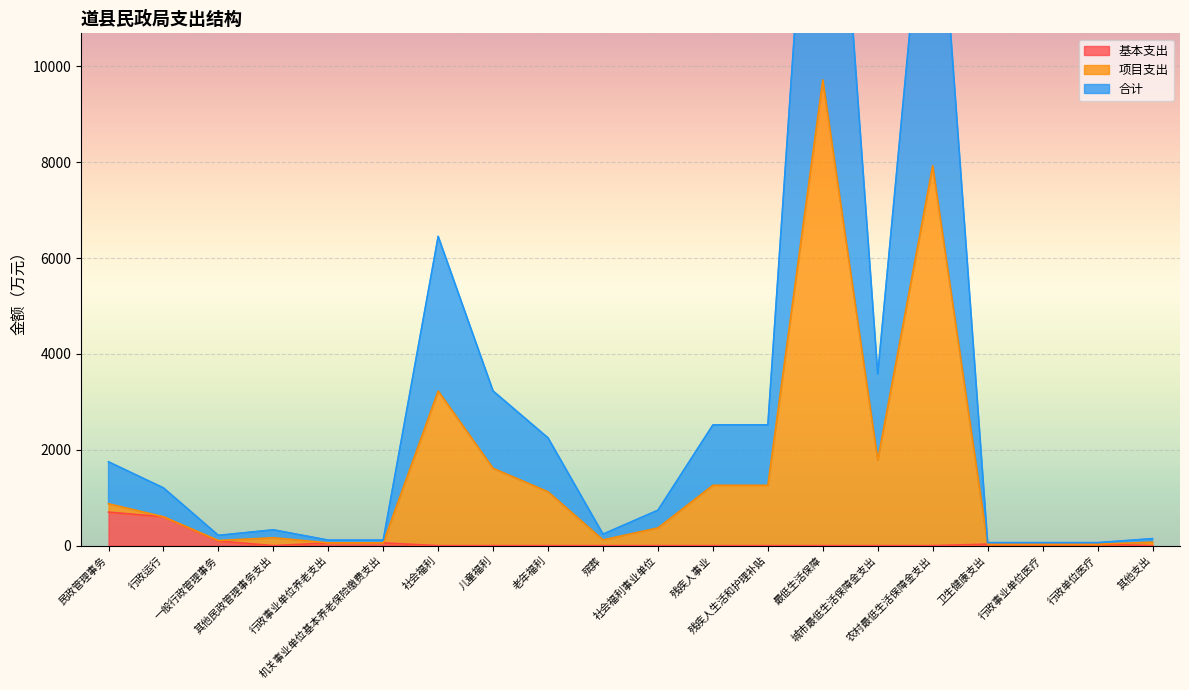

How many lines are shown in the chart?

3